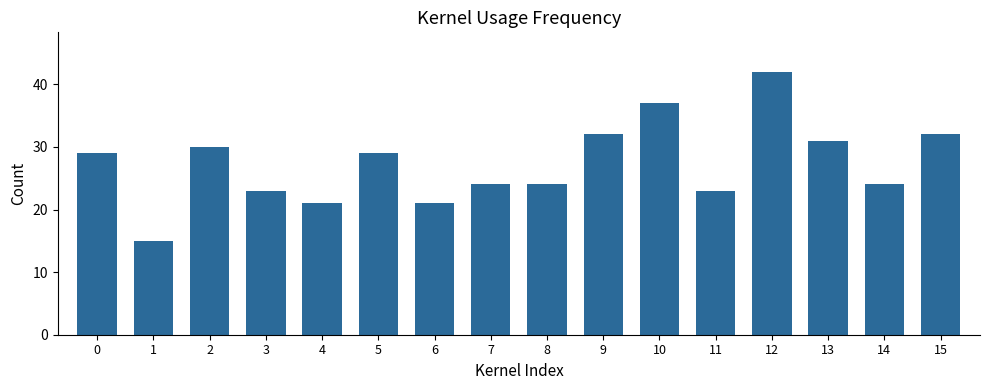

What is the sum of all values?

437